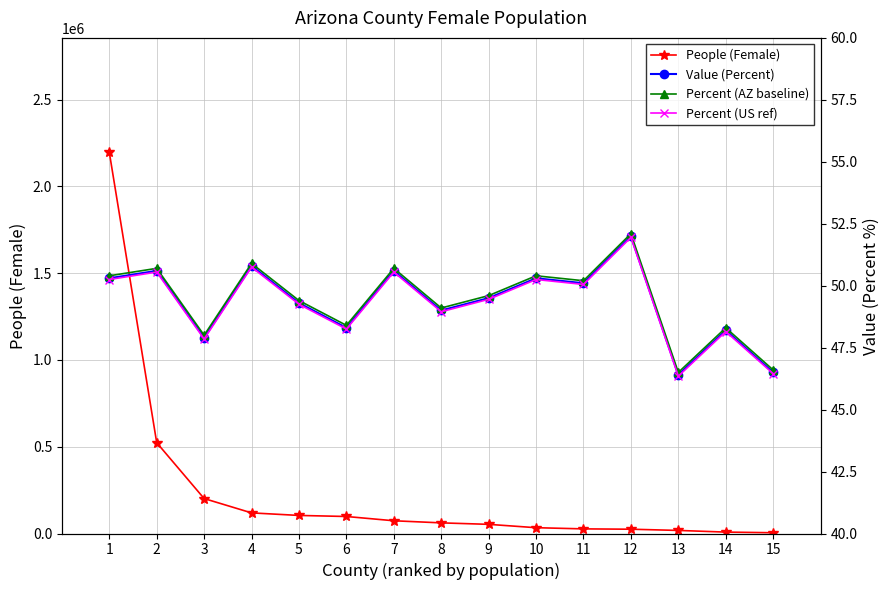

Reading left to right, what are all the values shown in this chart?

People (Female): 2197036.0	523344.0	201387.0	118824.0	104118.0	98032.0	73410.0	61294.0	52795.0	33434.0	26667.0	24697.0	17705.0	8125.0	4440.0
Value (Percent): 50.3	50.6	47.9	50.8	49.3	48.3	50.6	49.0	49.5	50.3	50.1	52.0	46.4	48.2	46.5
Percent (AZ baseline): 50.4	50.7	48.0	50.9	49.4	48.4	50.7	49.1	49.6	50.4	50.2	52.1	46.5	48.3	46.6
Percent (US ref): 50.2	50.6	47.9	50.8	49.2	48.2	50.6	49.0	49.5	50.2	50.1	52.0	46.4	48.2	46.5